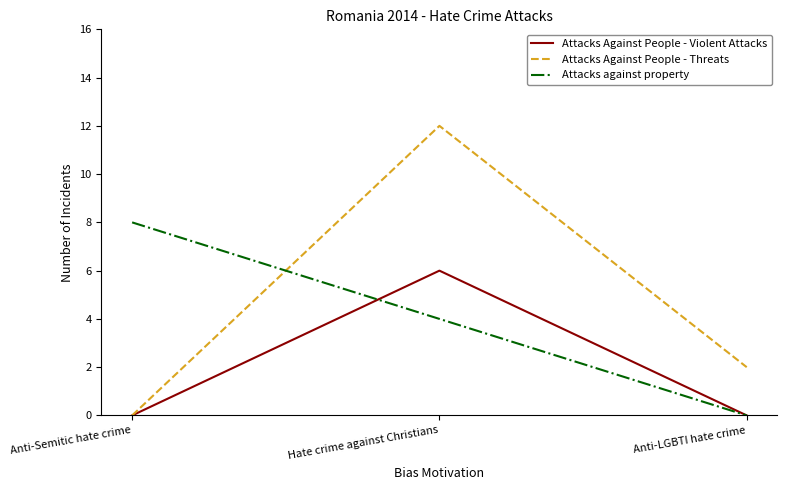

Reading left to right, what are all the values shown in this chart?

Attacks Against People - Violent Attacks: Anti-Semitic hate crime=0	Hate crime against Christians=6	Anti-LGBTI hate crime=0
Attacks Against People - Threats: Anti-Semitic hate crime=0	Hate crime against Christians=12	Anti-LGBTI hate crime=2
Attacks against property: Anti-Semitic hate crime=8	Hate crime against Christians=4	Anti-LGBTI hate crime=0